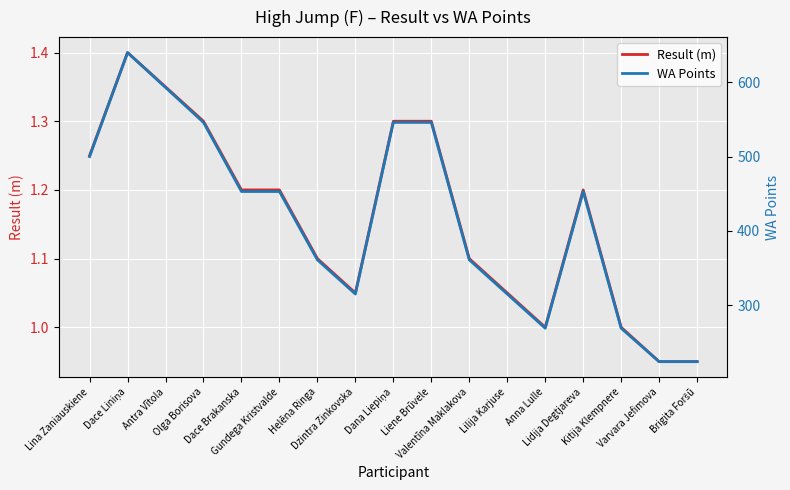

At which label does WA Points first exceed 453?

Lina Zaniauskiene